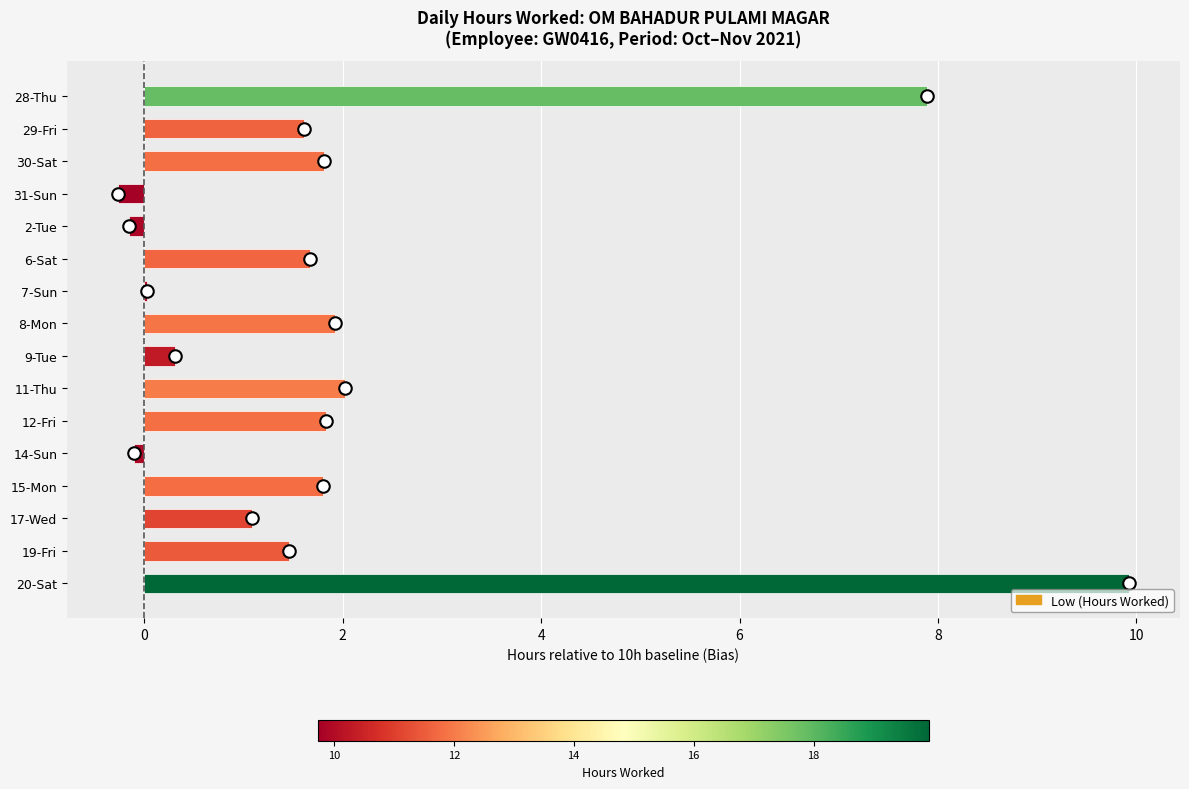

What is the maximum value shown in the chart?

9.9